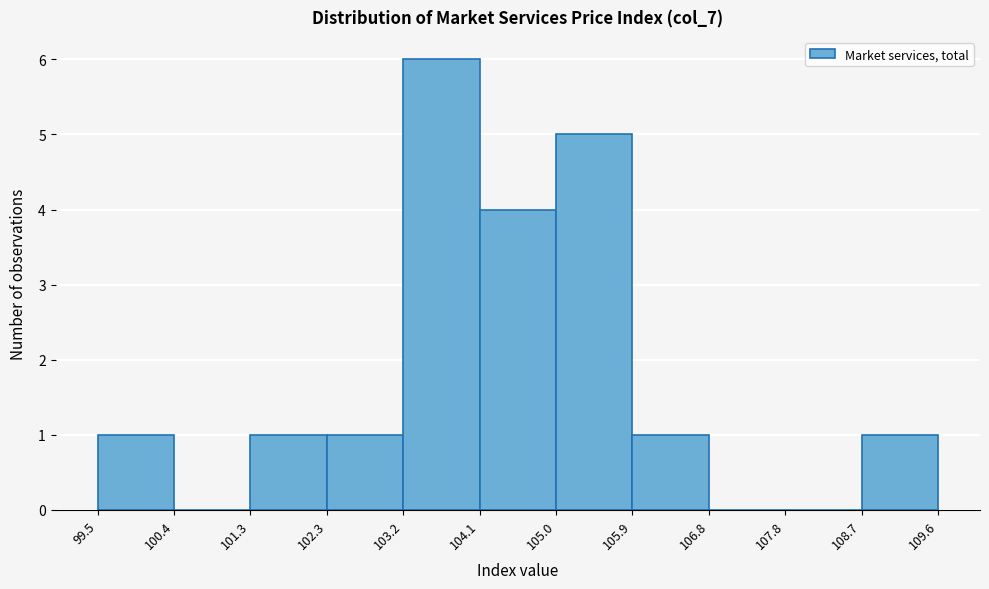

Over which range of the x-axis is the bar tallest?

103.2 to 104.1